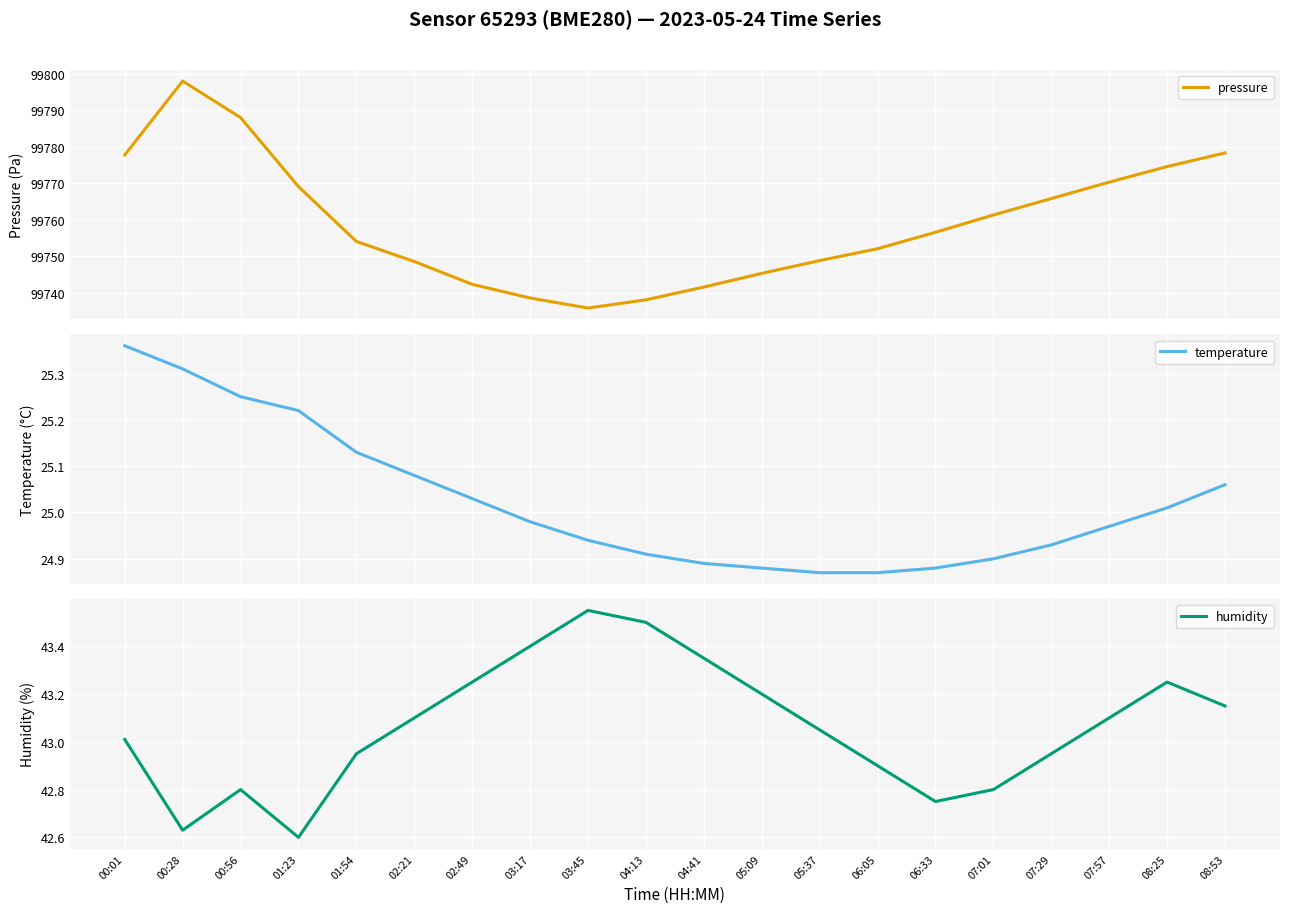

What are all the series names shown in the legend?

pressure, temperature, humidity